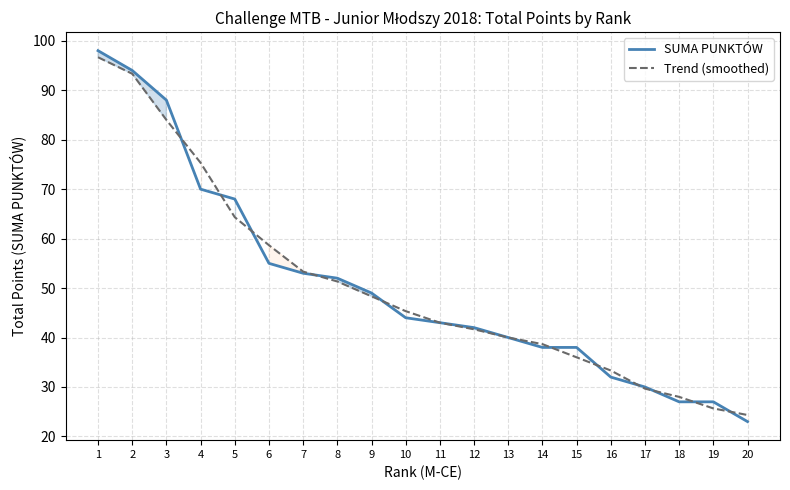

Reading left to right, extract all data points from this chart.

SUMA PUNKTÓW: 1=98.0	2=94.0	3=88.0	4=70.0	5=68.0	6=55.0	7=53.0	8=52.0	9=49.0	10=44.0	11=43.0	12=42.0	13=40.0	14=38.0	15=38.0	16=32.0	17=30.0	18=27.0	19=27.0	20=23.0
Trend (smoothed): 1=96.7	2=93.3	3=84.0	4=75.3	5=64.3	6=58.7	7=53.3	8=51.3	9=48.3	10=45.3	11=43.0	12=41.7	13=40.0	14=38.7	15=36.0	16=33.3	17=29.7	18=28.0	19=25.7	20=24.3